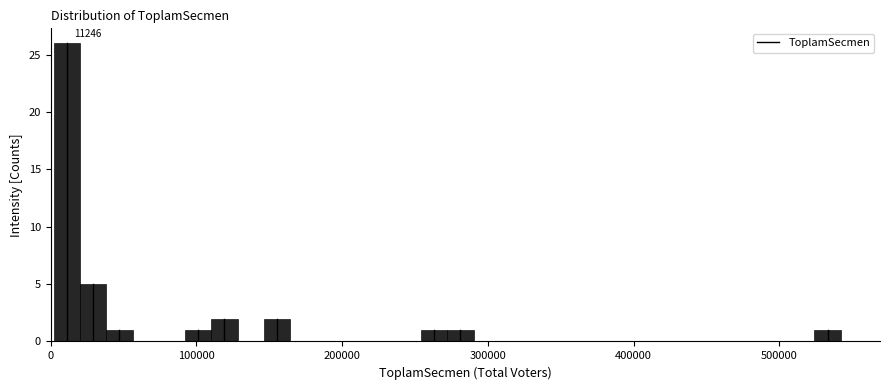

Read against the x-axis, roughly where is the centre of the tallest bar?

10000